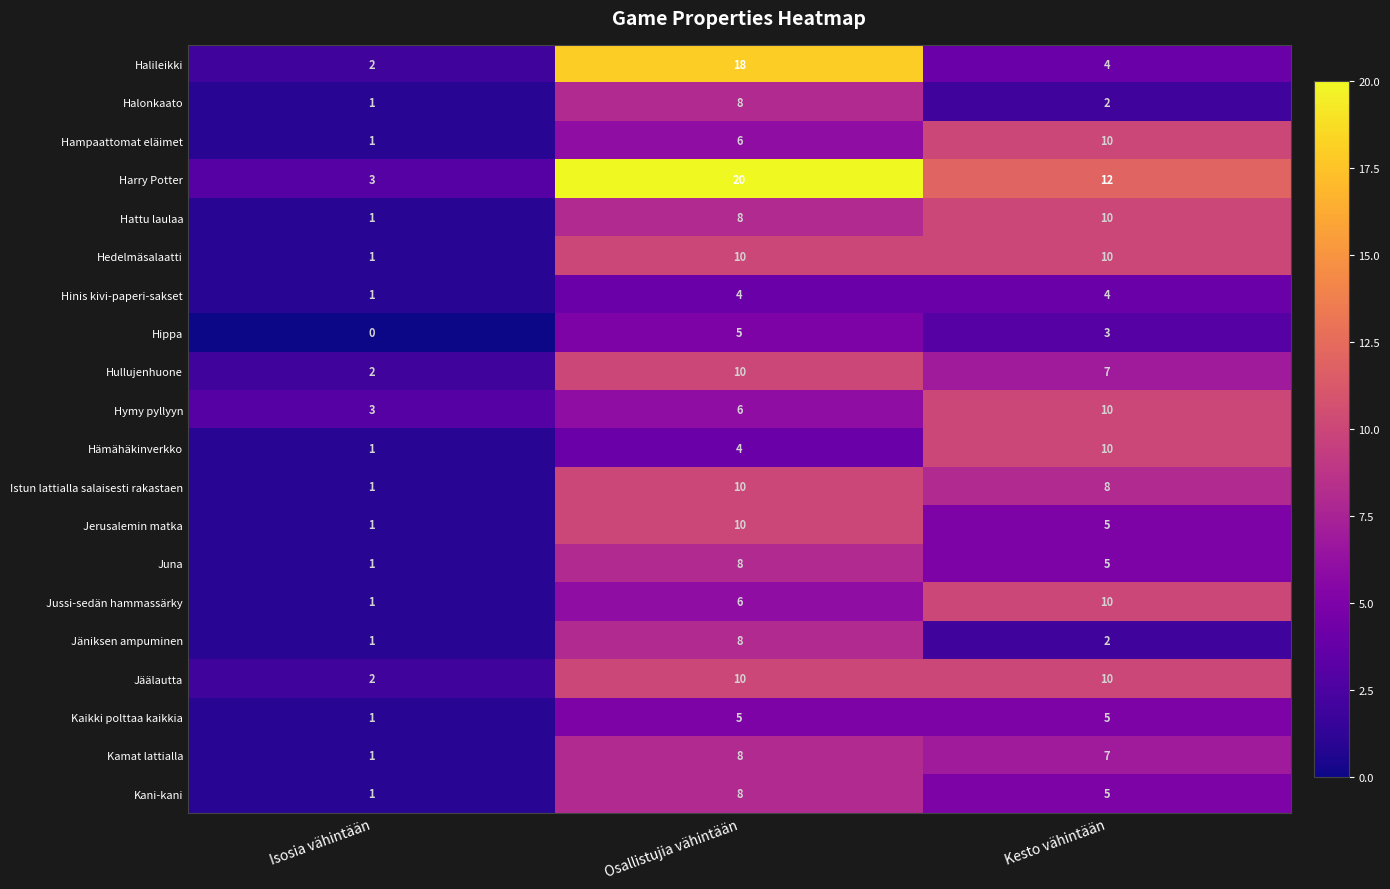

Rank the categories by Halileikki value from lowest to highest.

Isosia vähintään, Kesto vähintään, Osallistujia vähintään